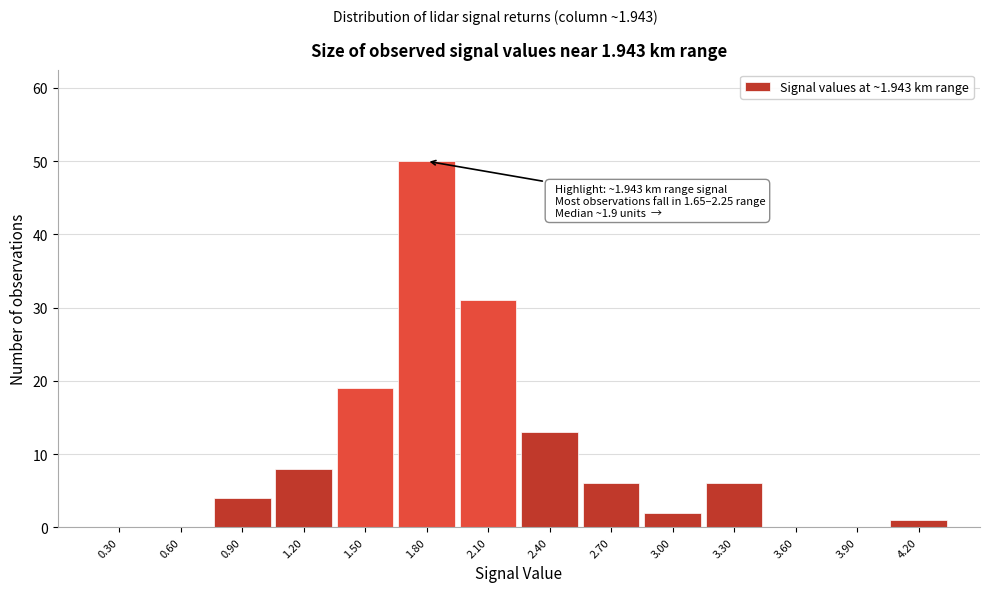

Which range on the x-axis has the tallest bar?

1.65 to 1.95